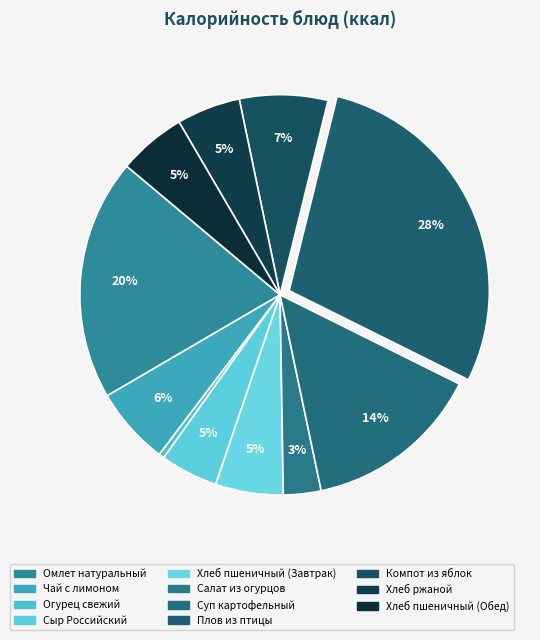

How many slices are in this pie chart?

11